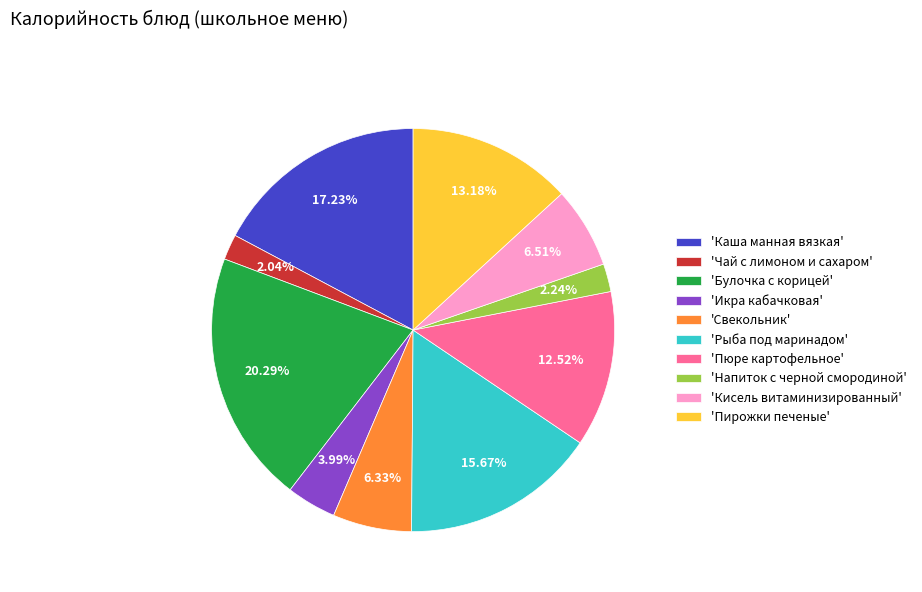

Is there any slice that represents more than half of the pie?

No